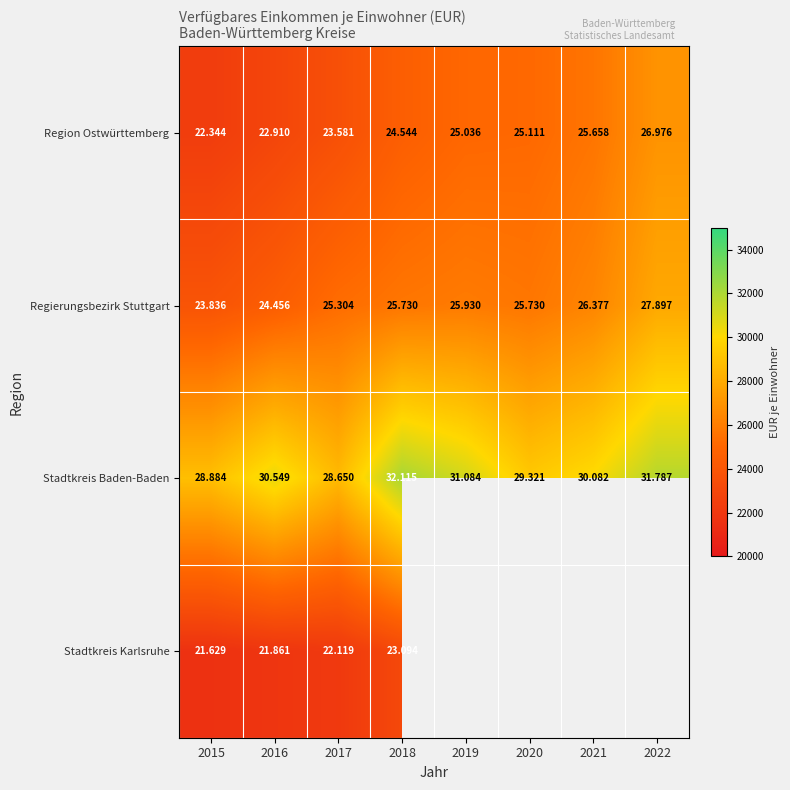

Which series has the widest spread of values?

Region Ostwürttemberg